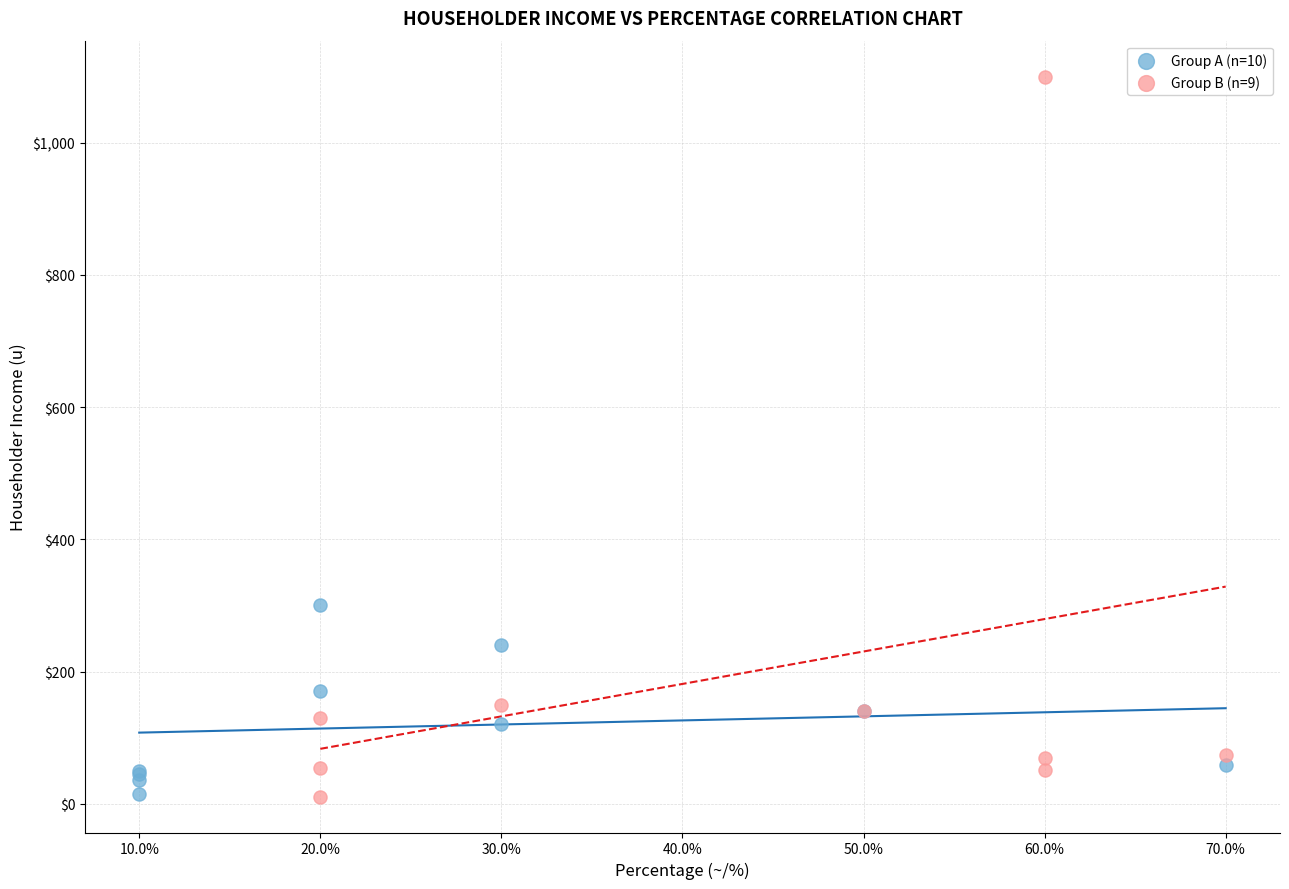

What are all the series names shown in the legend?

Group A (n=10), Group B (n=9)